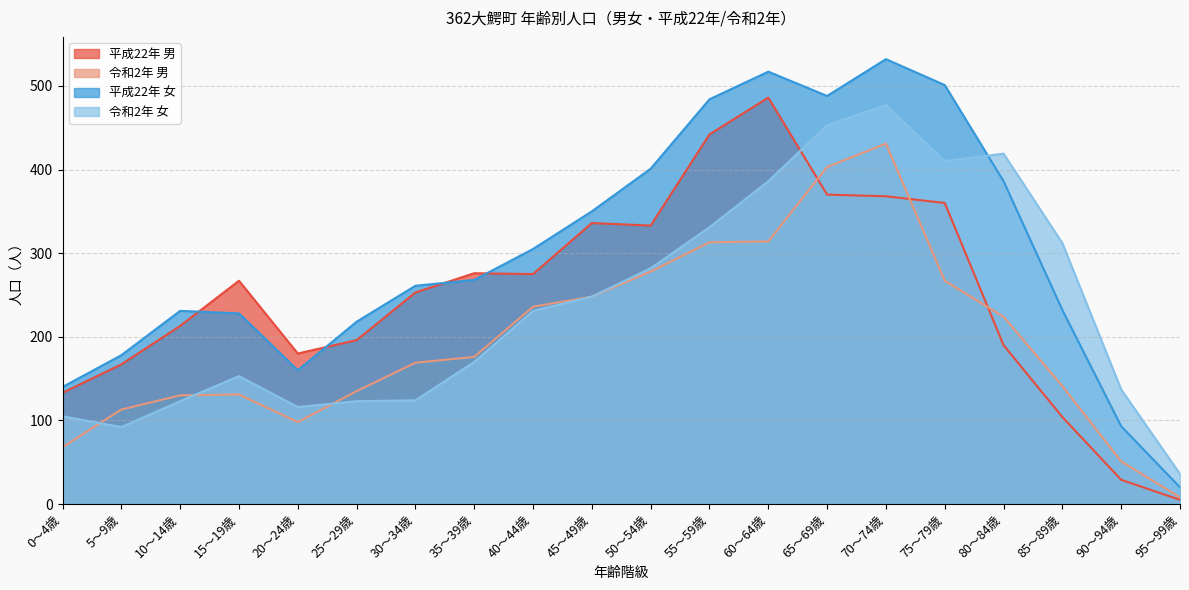

What is the average value of the 平成22年 女 series?

300